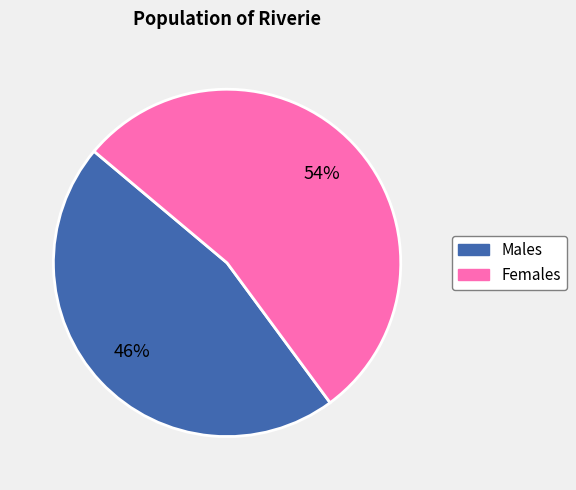

Is there any slice that represents more than half of the pie?

Yes